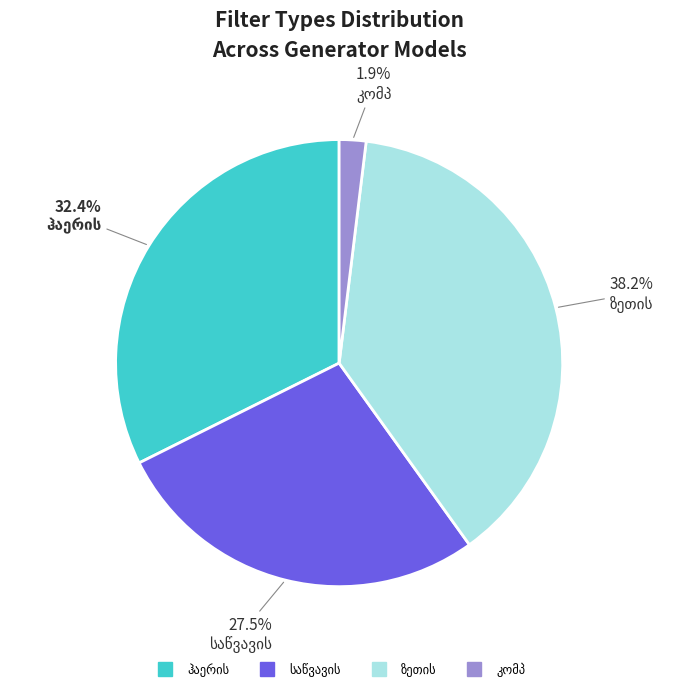

Is there any slice that represents more than half of the pie?

No